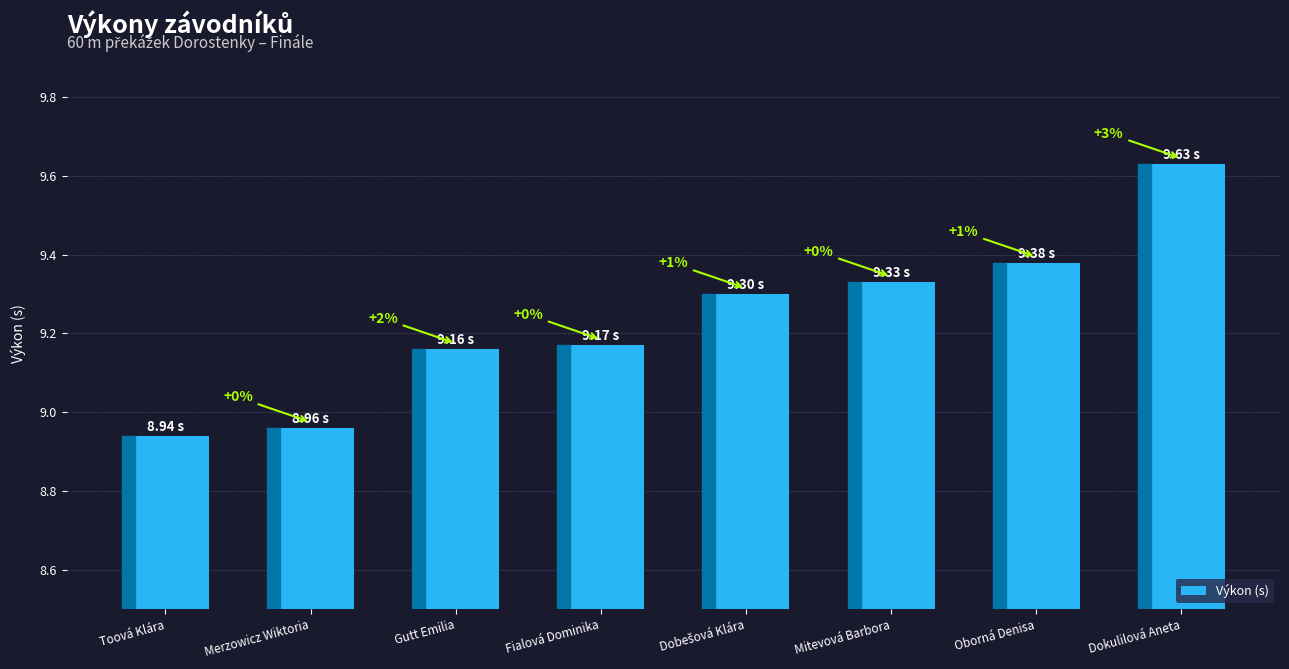

What value does the data have at Fialová Dominika?

9.2